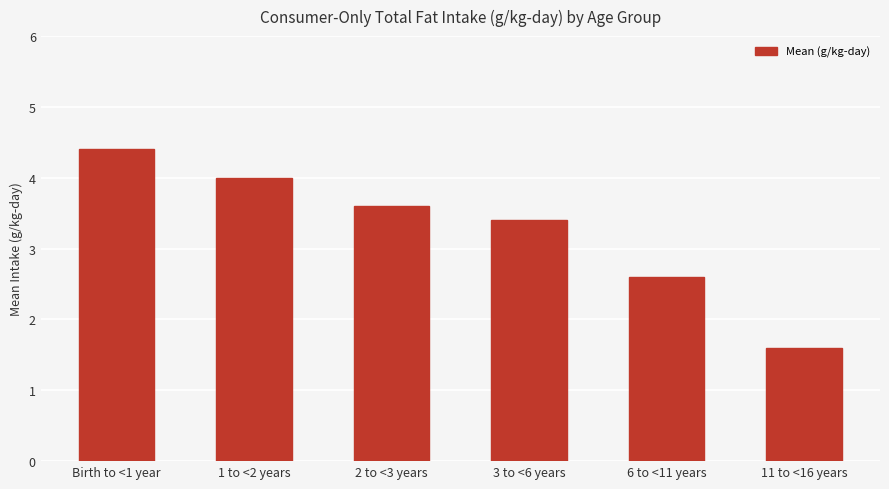

What is the smallest value displayed?

1.6